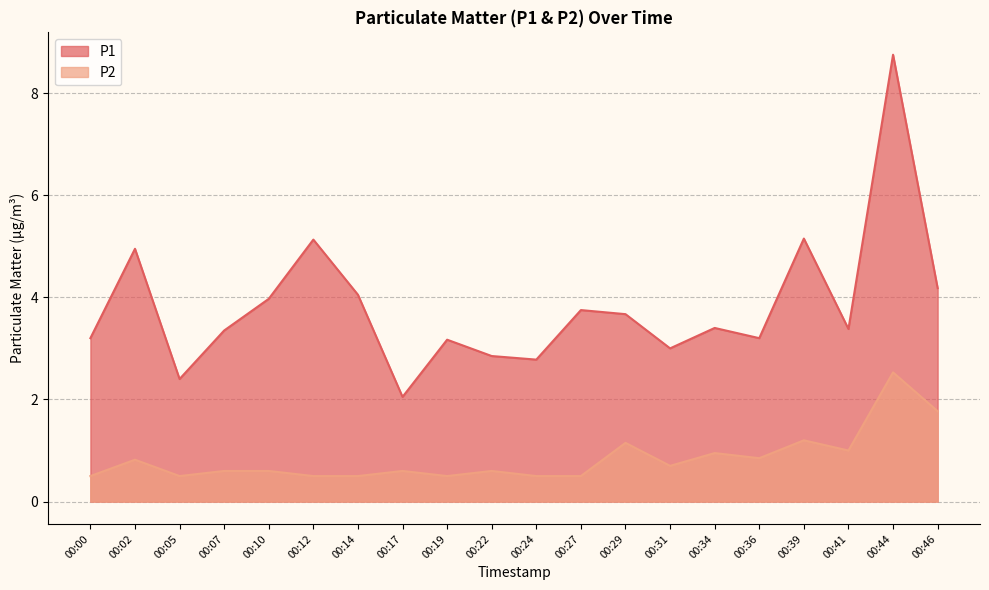

What is the maximum value shown in the chart?

8.8